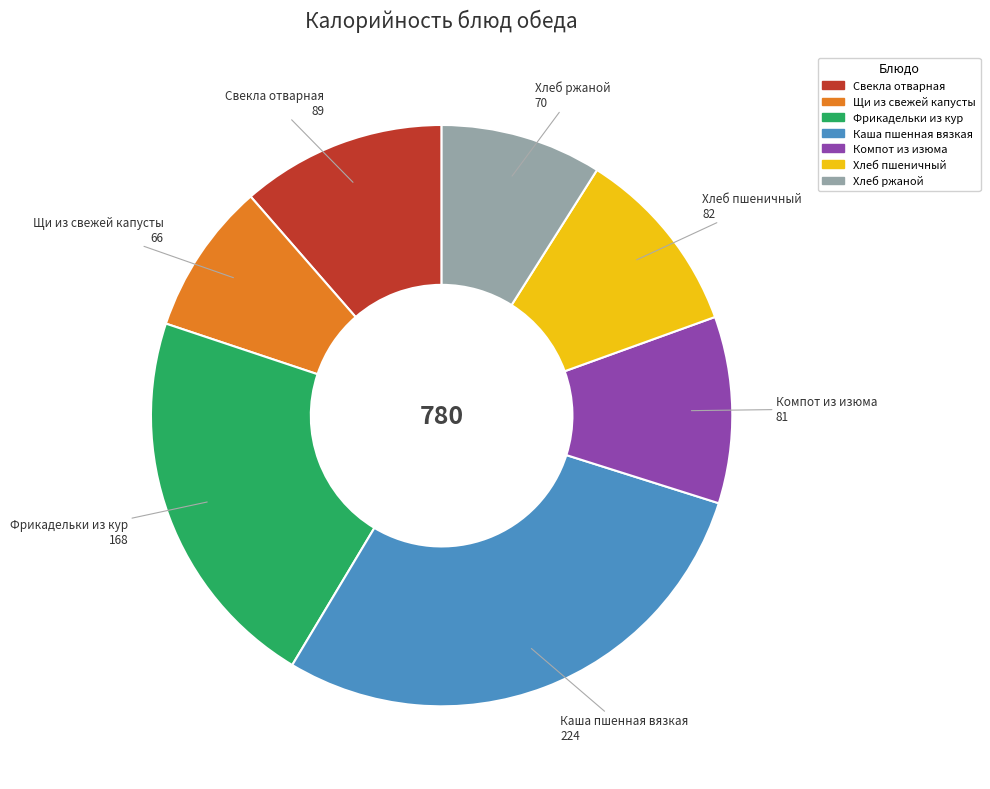

The Хлеб пшеничный slice represents 18% of the pie. True or false?

False